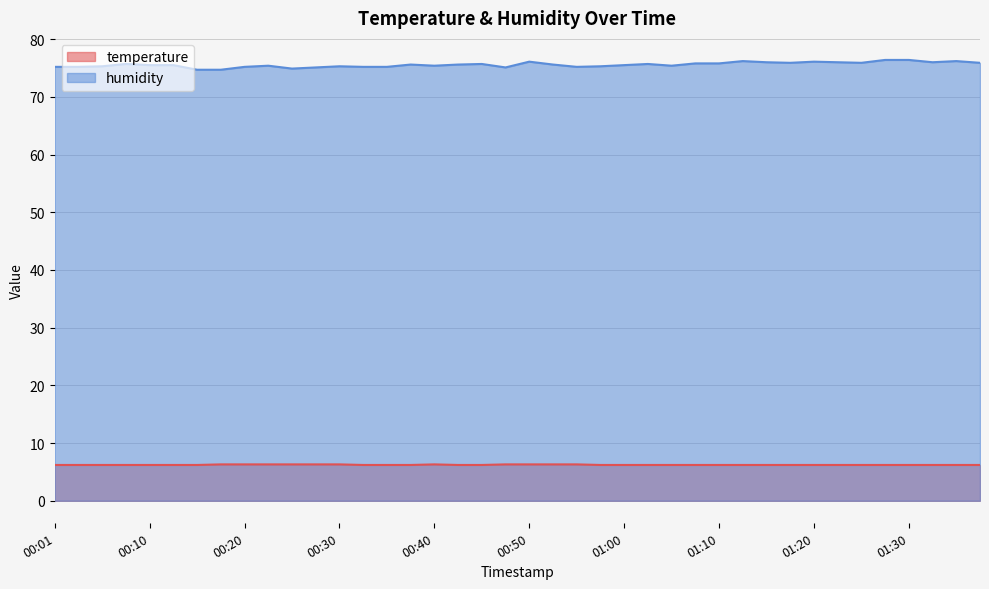

Is it true that humidity equals 75.9 at 01:37?

True